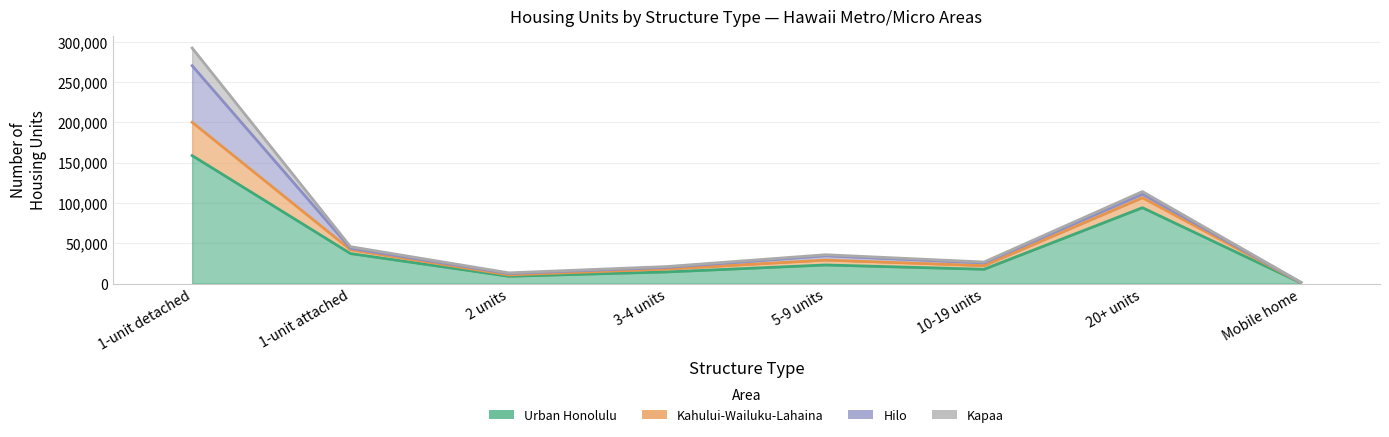

What position from the right is 3-4 units?

5